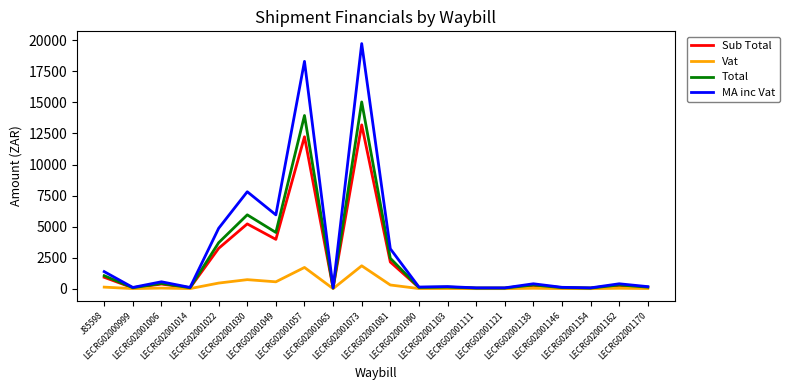

What is the highest value of the MA inc Vat series?

19739.2